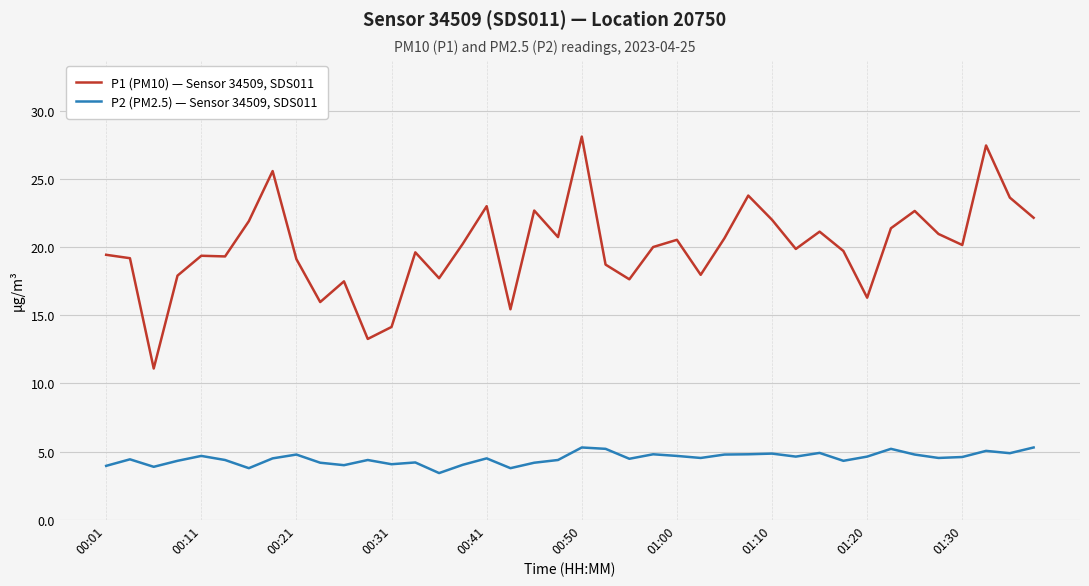

At how many categories does at least one series exceed 6?

40